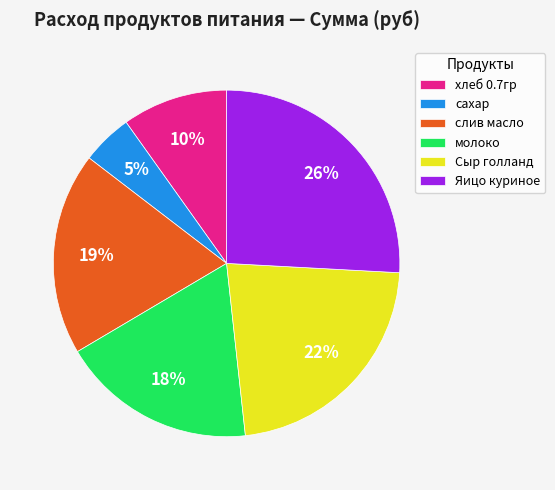

To the nearest percent, what is the difference between the largest and smallest slice percentages?

21%